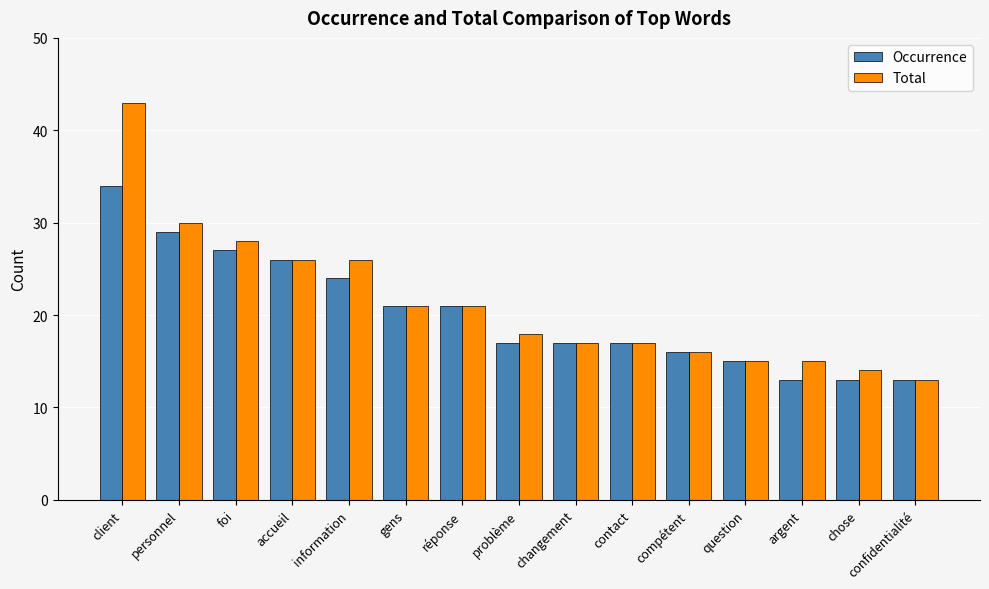

What is the label of the 10th bar from the left?

contact